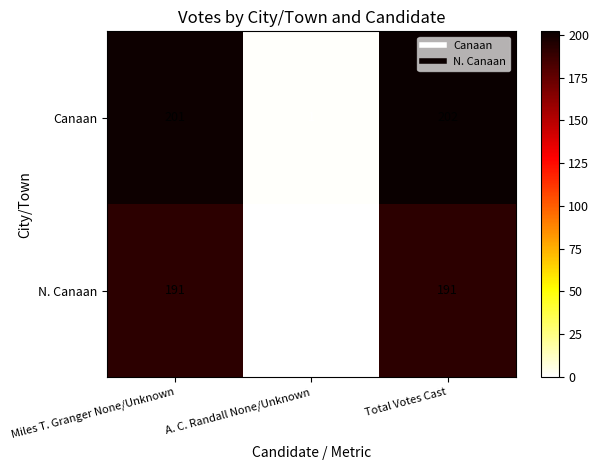

The N. Canaan series shows 332 at Total Votes Cast. True or false?

False